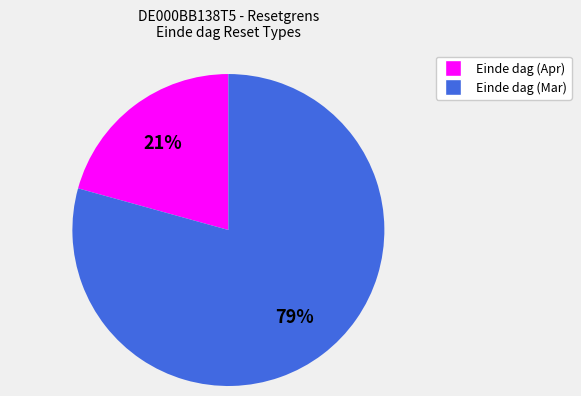

Is it true that Einde dag (Apr) is 21% of the pie?

True